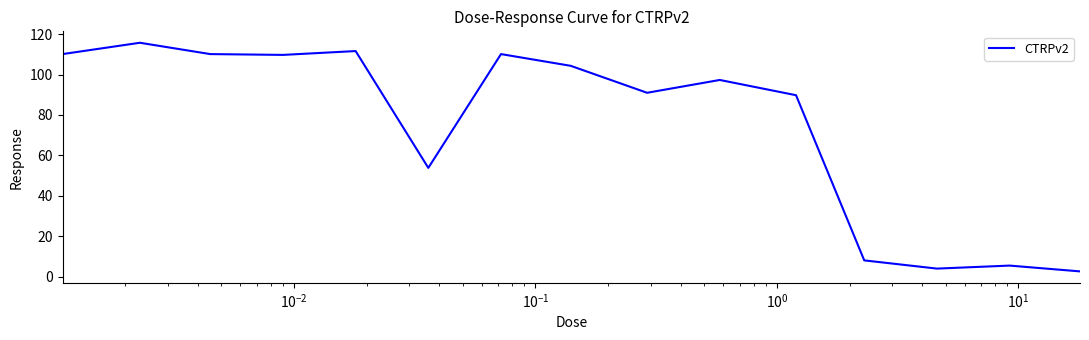

How many values are below 97?

7